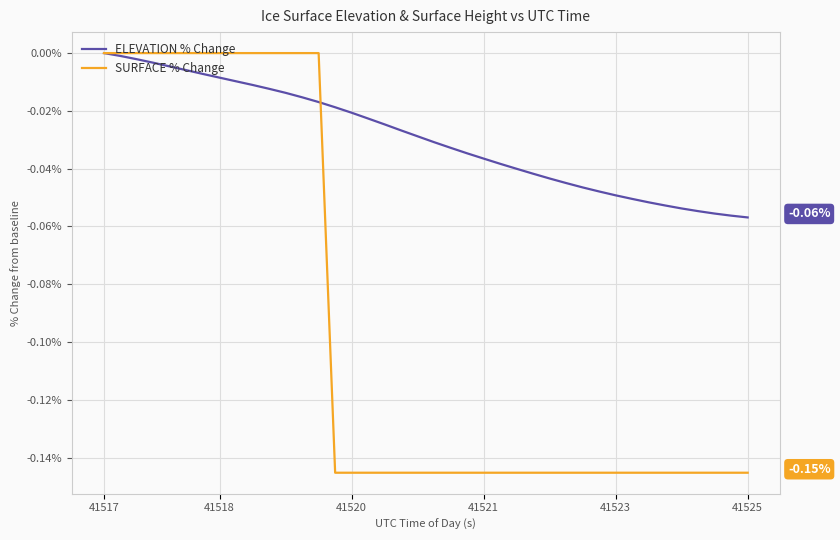

Which series has the largest total across all categories?

ELEVATION % Change